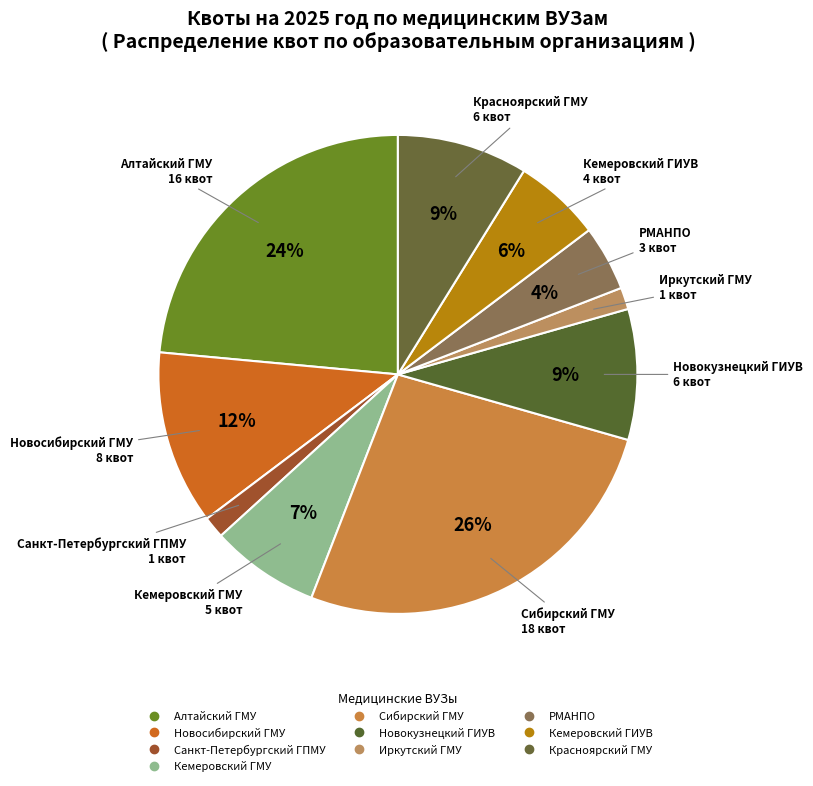

To the nearest percent, what percentage of the pie is Красноярский ГМУ?

9%